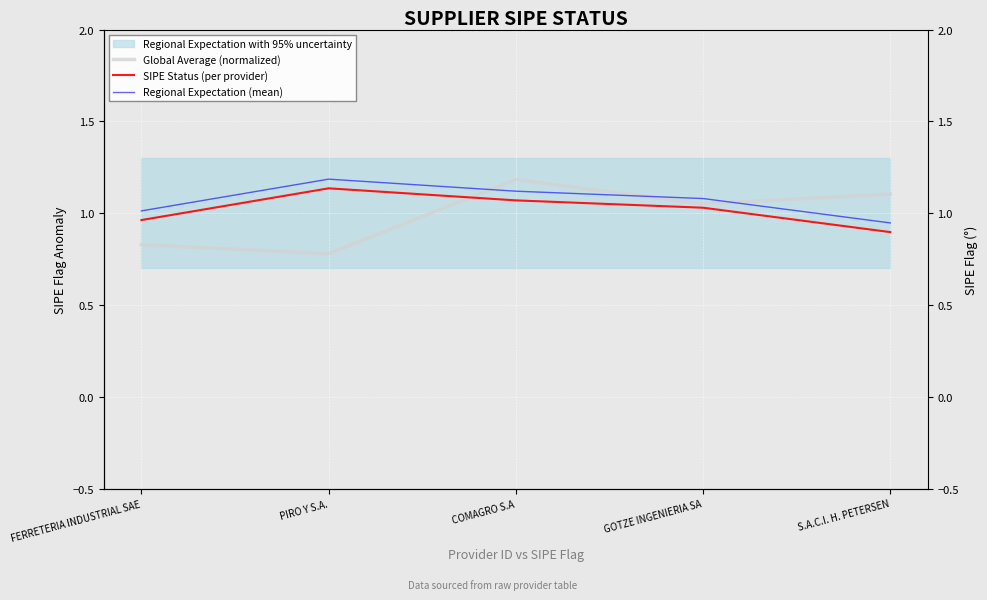

What is the total value across all series at GOTZE INGENIERIA SA?

3.2